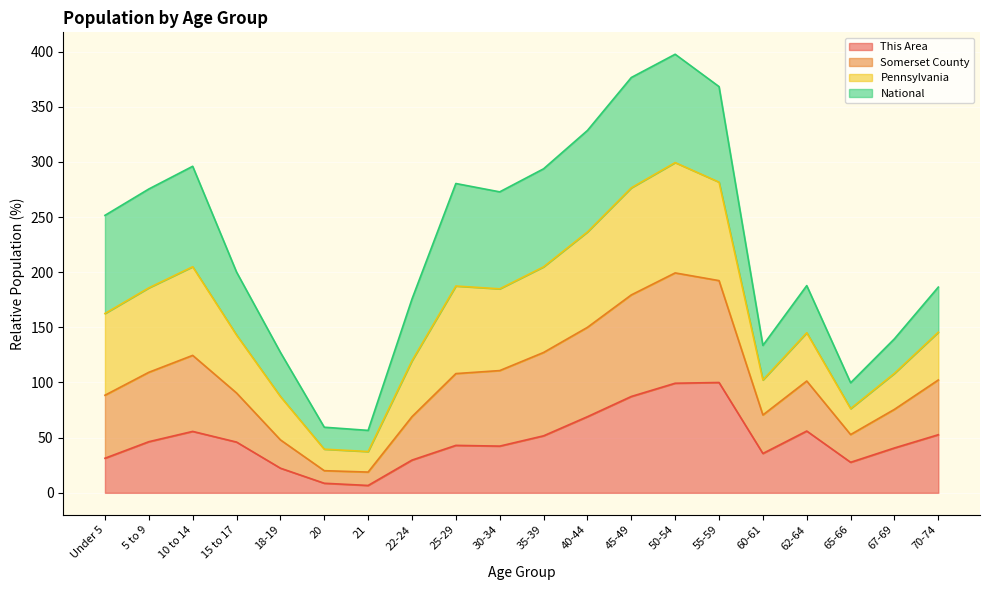

True or false: Somerset County and This Area cross at least once.

False